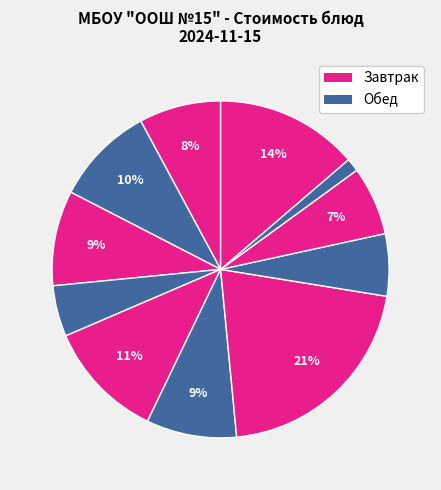

To the nearest percent, what is the average slice percentage?

9%